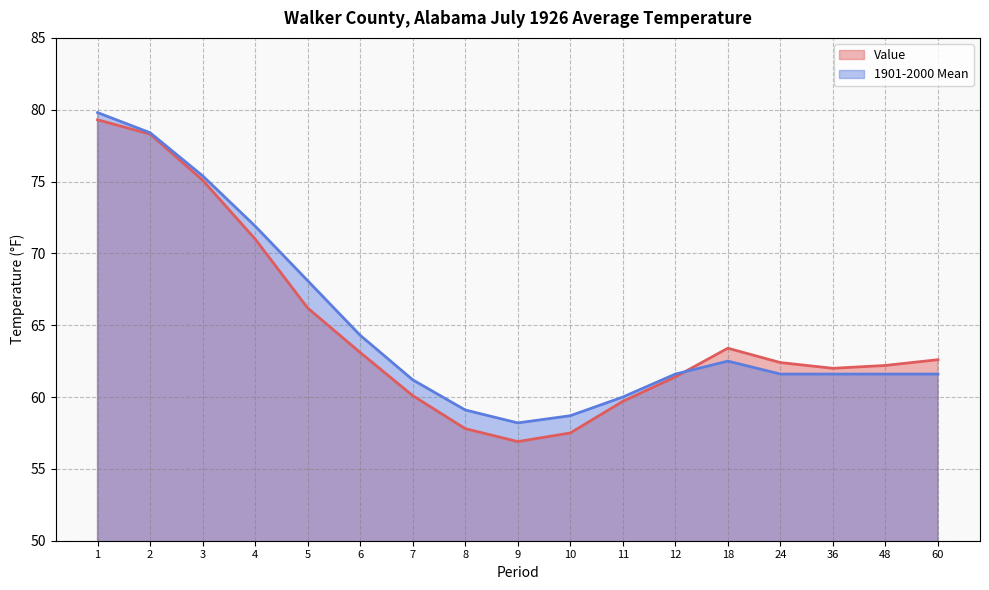

In 1901-2000 Mean, how many points are lower than both neighbors (excluding endpoints)?

1